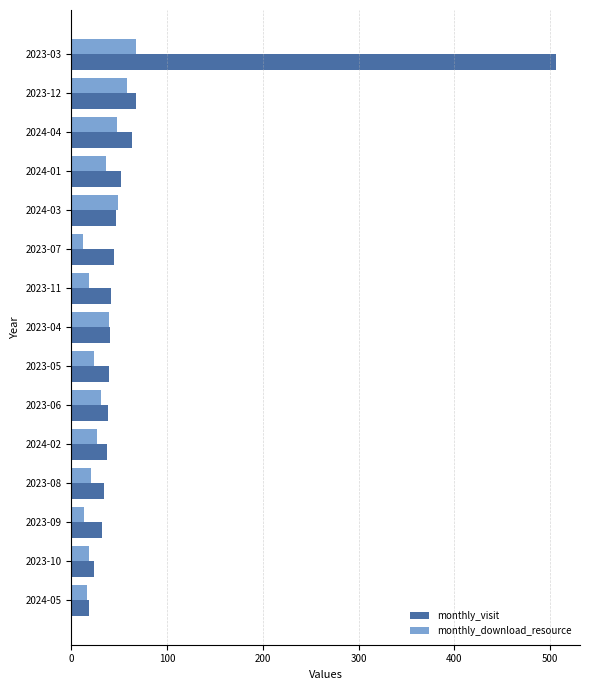

What are all the series names shown in the legend?

monthly_visit, monthly_download_resource